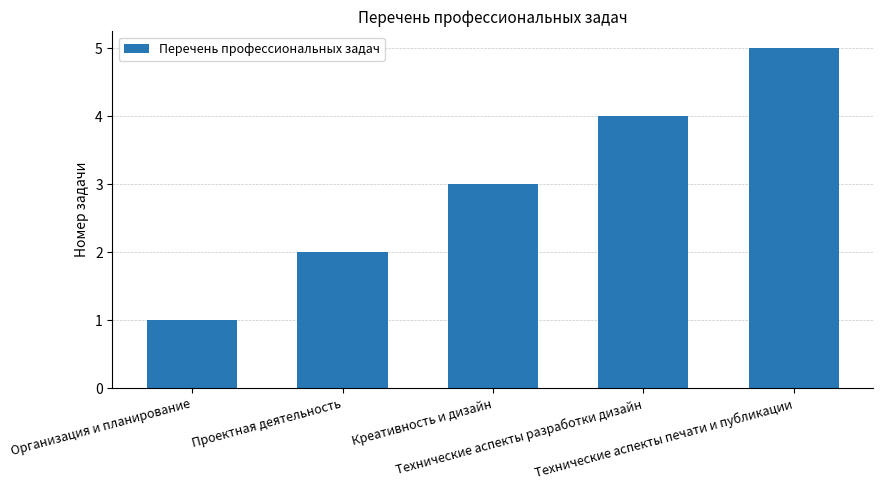

What is the minimum value shown in the chart?

1